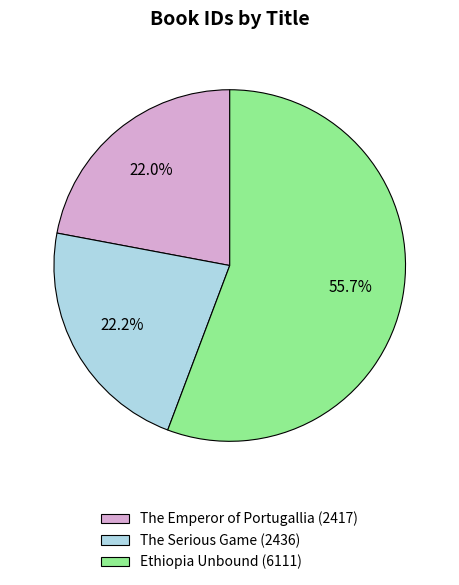

What portion of the pie excludes The Serious Game (2436)?

77.8%